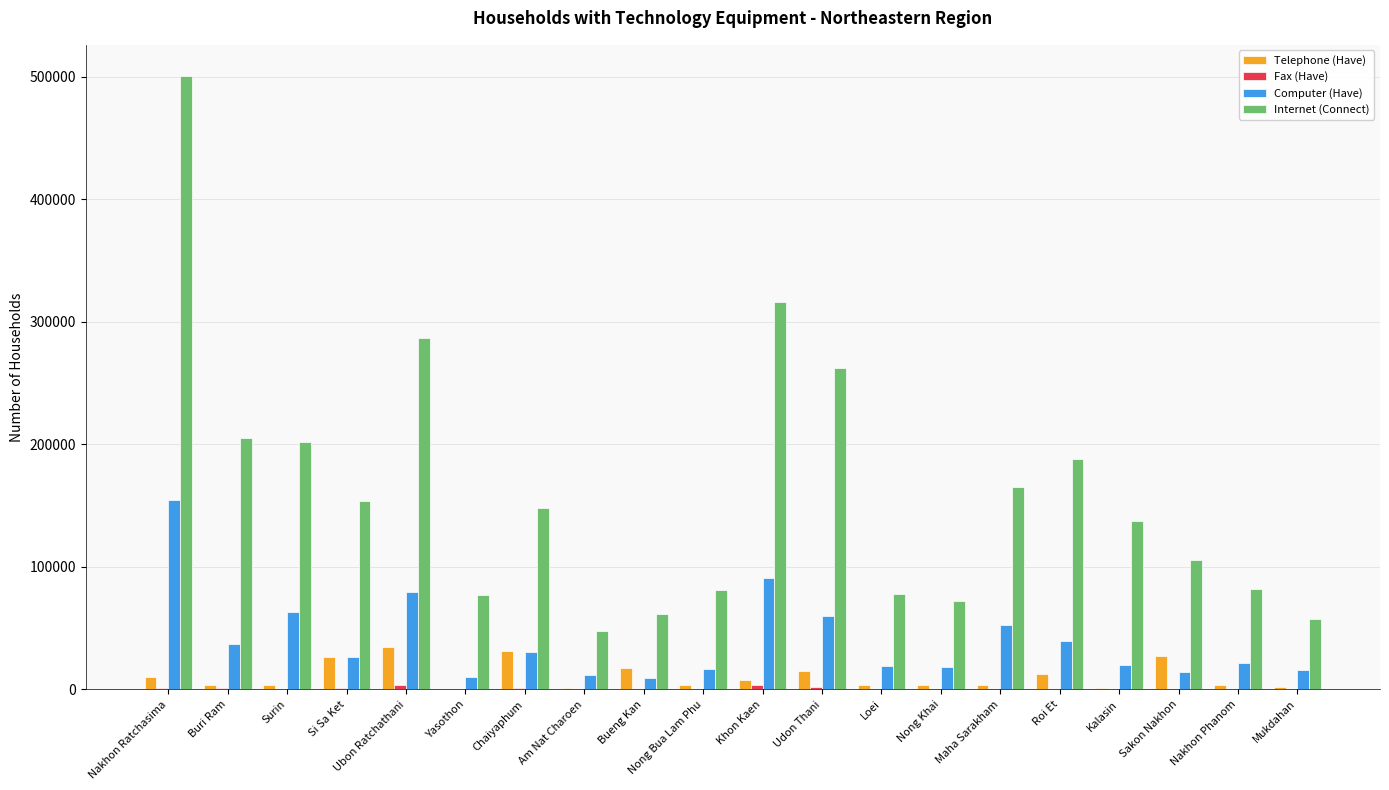

What is the greatest value displayed?

500800.0